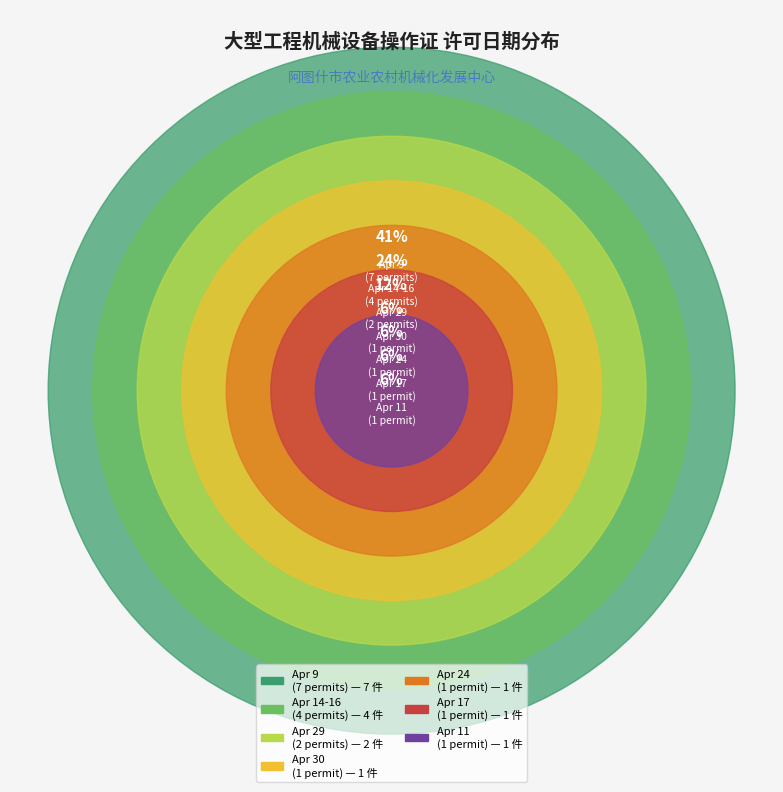

Combined, do 2025-04-11 and 2025-04-17 account for over 50%?

No